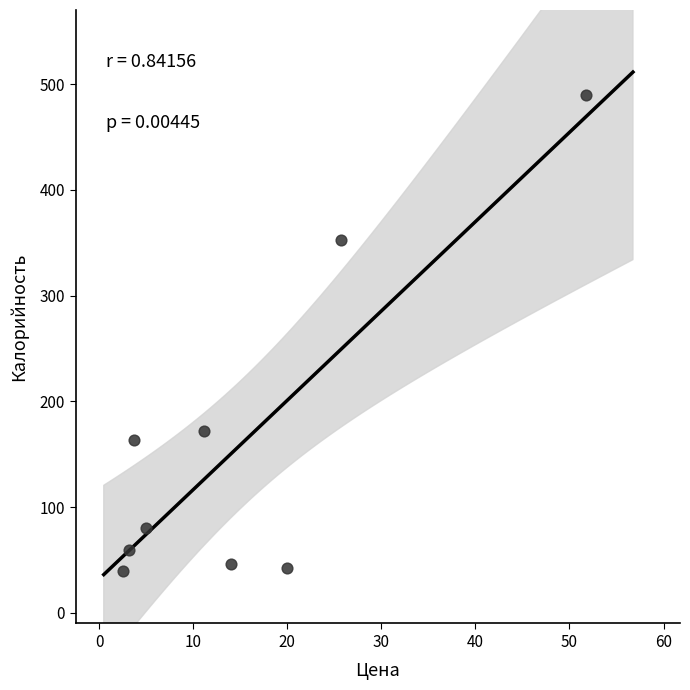

What is the average Y value?

161